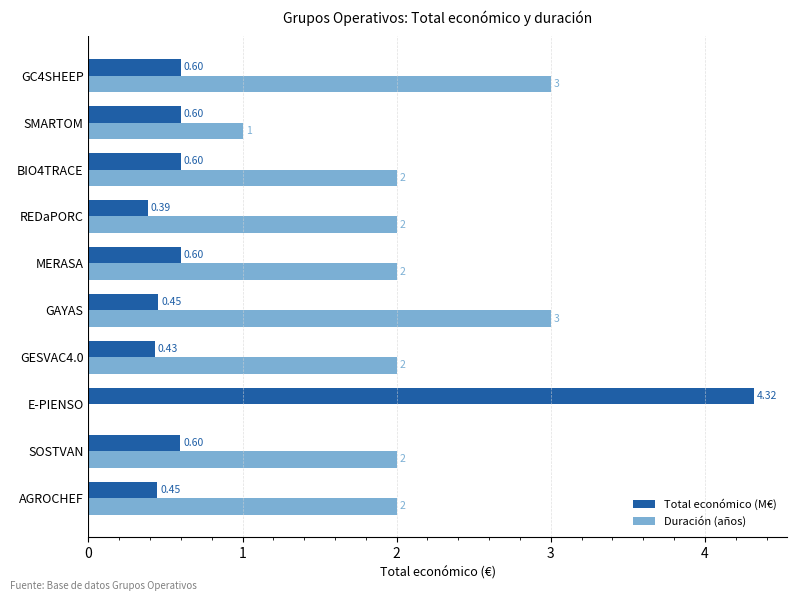

Which series changed the most between E-PIENSO and GC4SHEEP?

Total económico (M€)